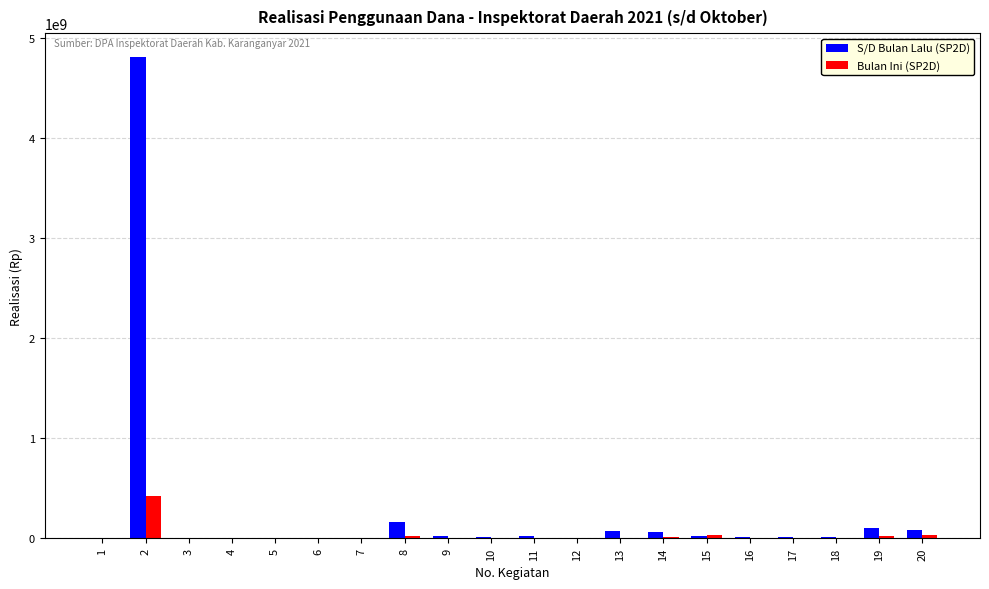

What is the greatest value displayed?

4812413981